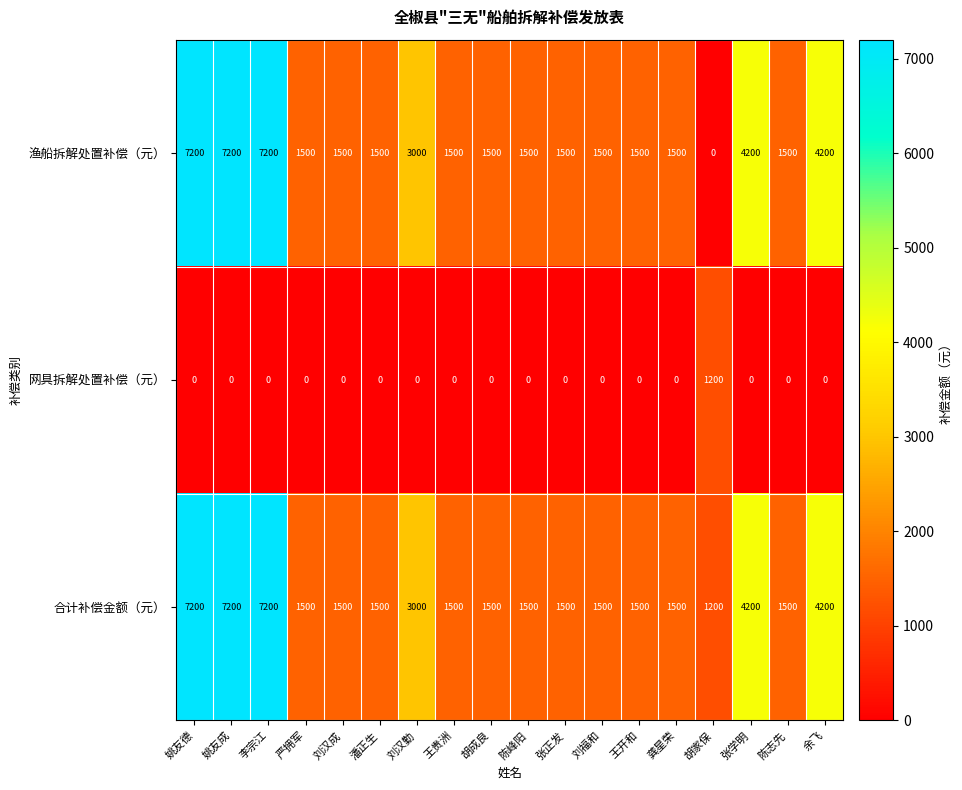

Which series has the largest range (max minus min)?

渔船拆解处置补偿（元）